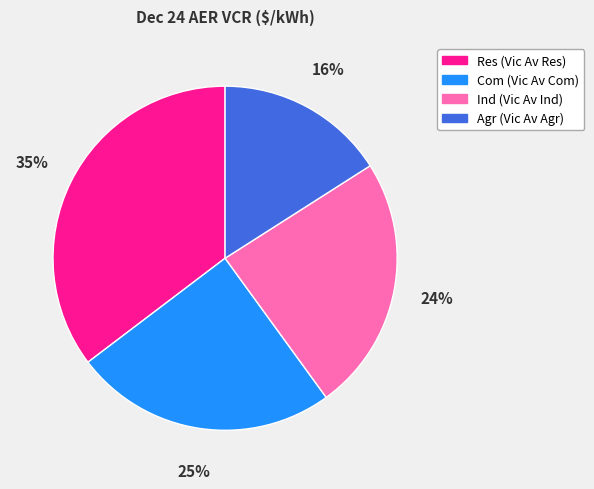

Rank the categories by value from lowest to highest.

Agr, Ind, Com, Res